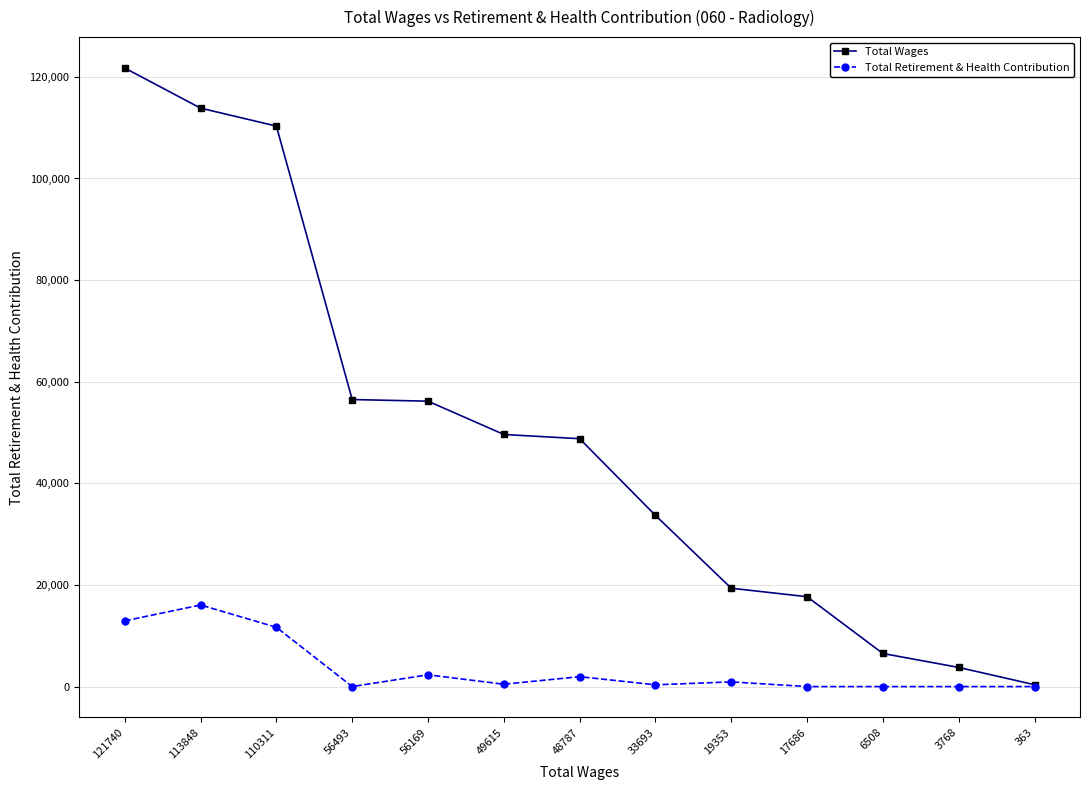

Which series has the largest range (max minus min)?

Total Wages